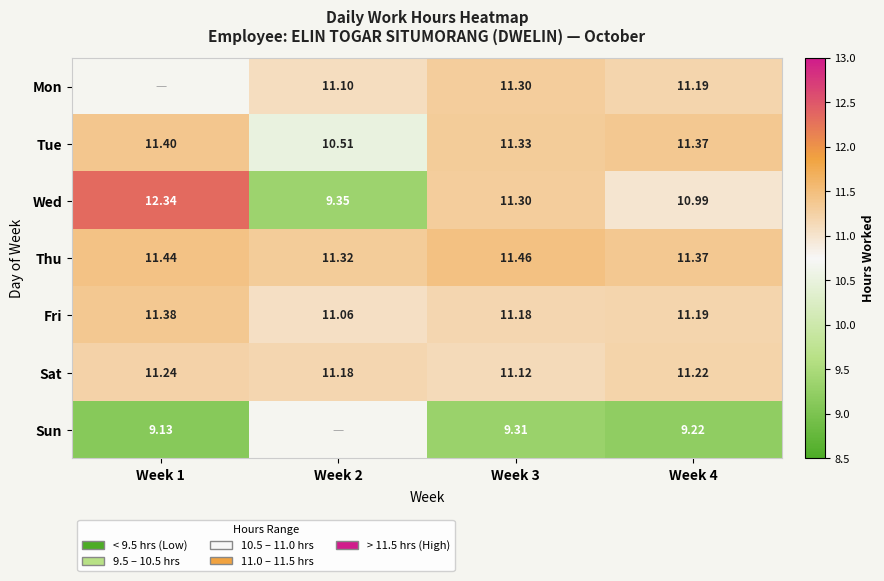

Which has a higher value, Week 4 or Week 1?

Week 1